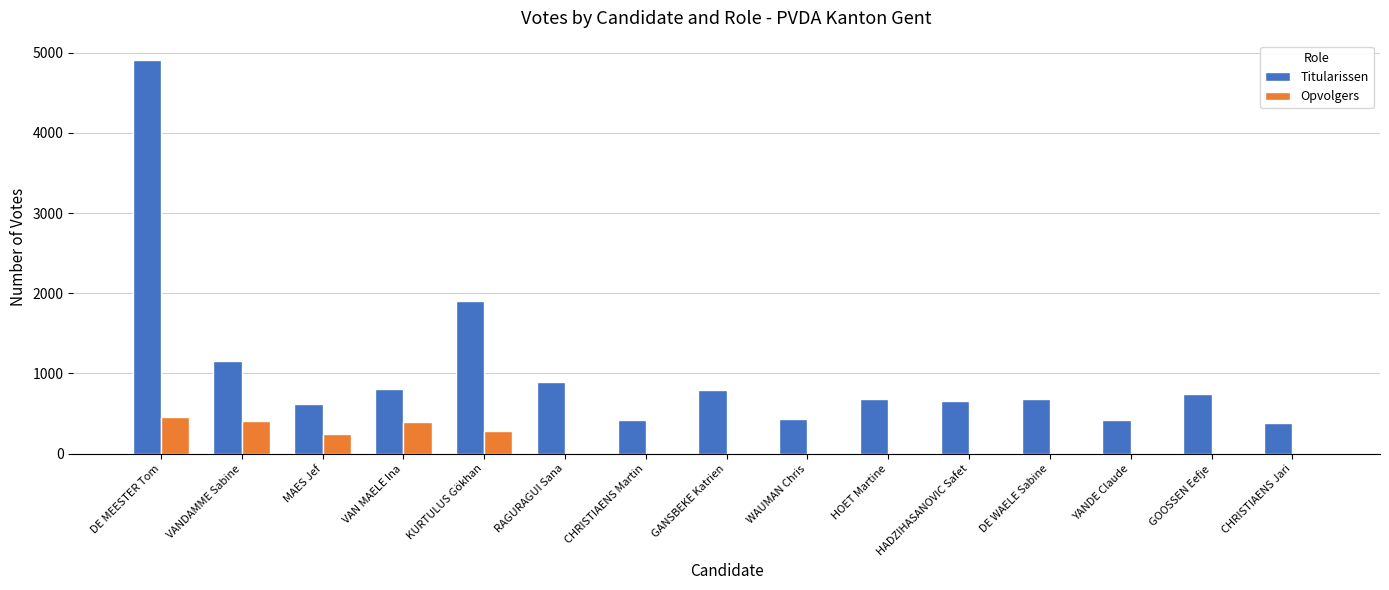

Which category has the highest value across all series?

DE MEESTER Tom